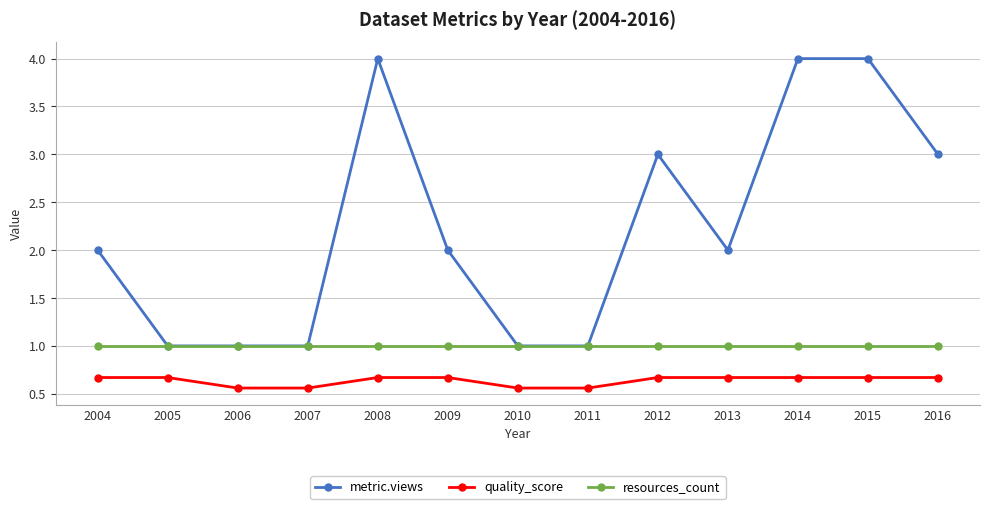

Is it true that resources_count equals 1.0 at 2008?

True